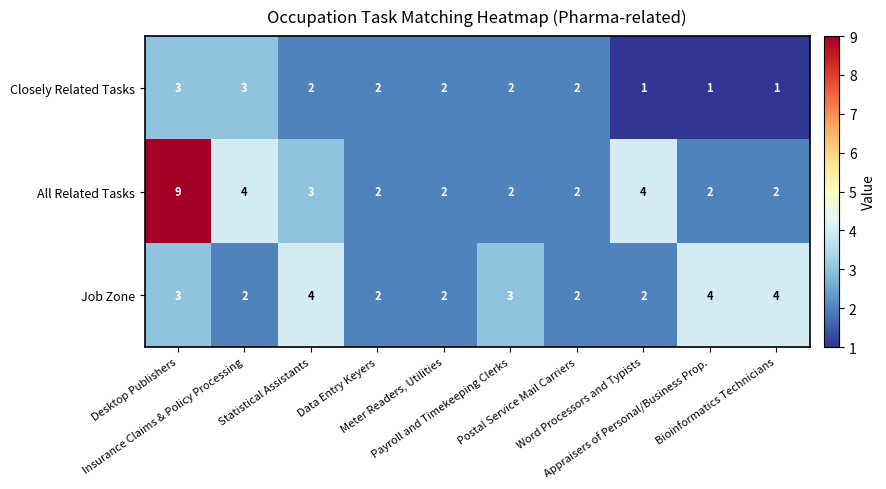

What is the maximum value shown in the chart?

9